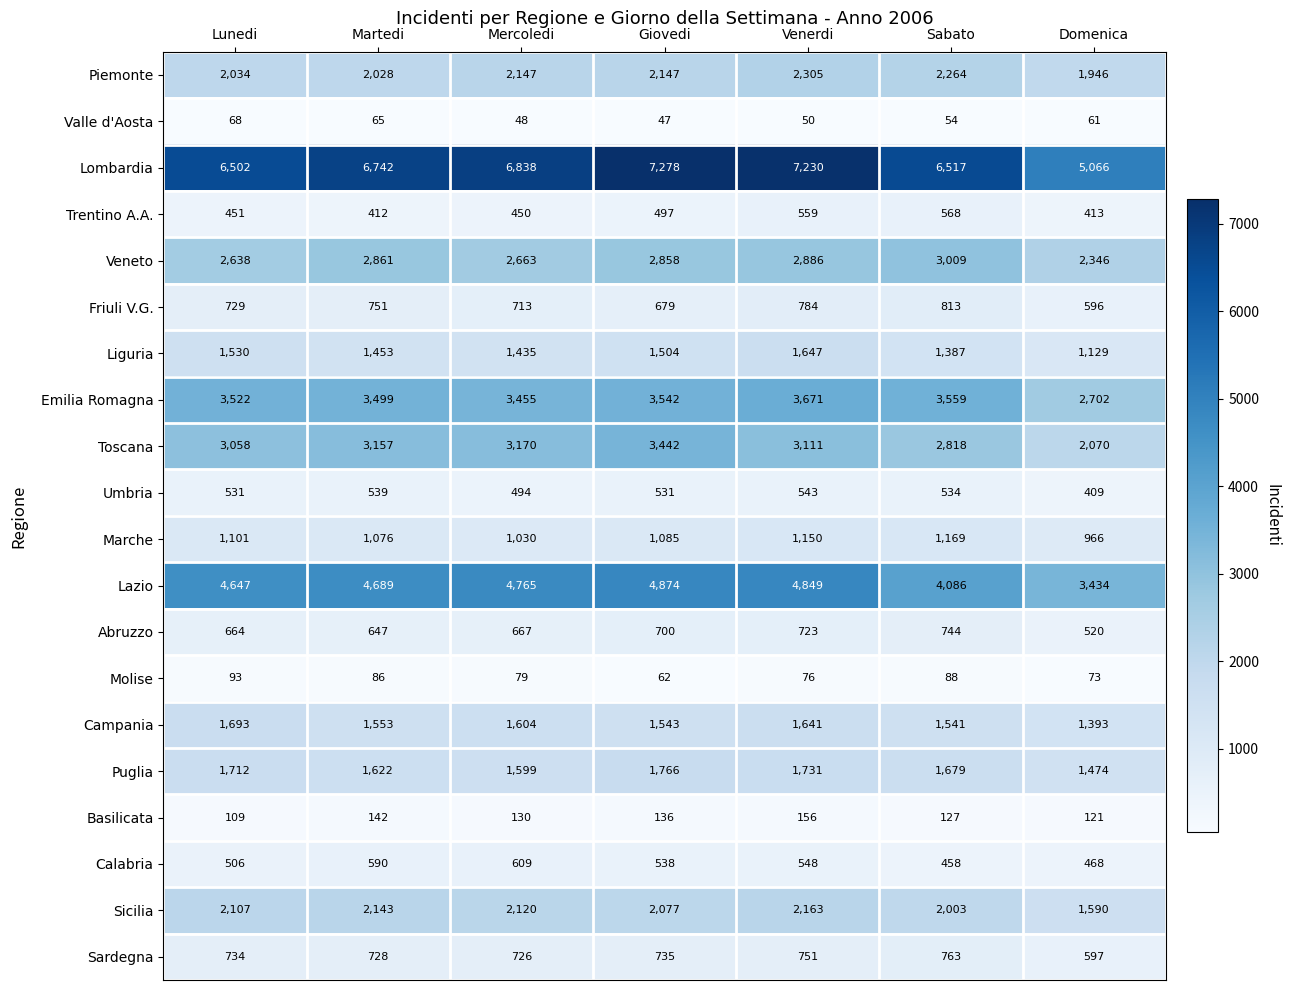

The Liguria series shows 1504 at Giovedi. True or false?

True